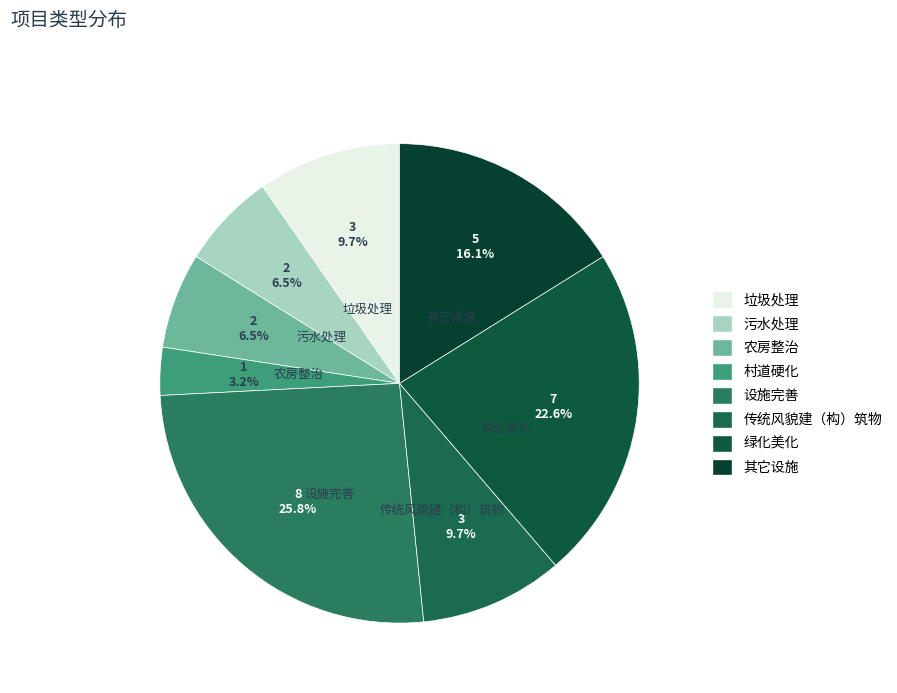

Which slice is the smallest?

村道硬化